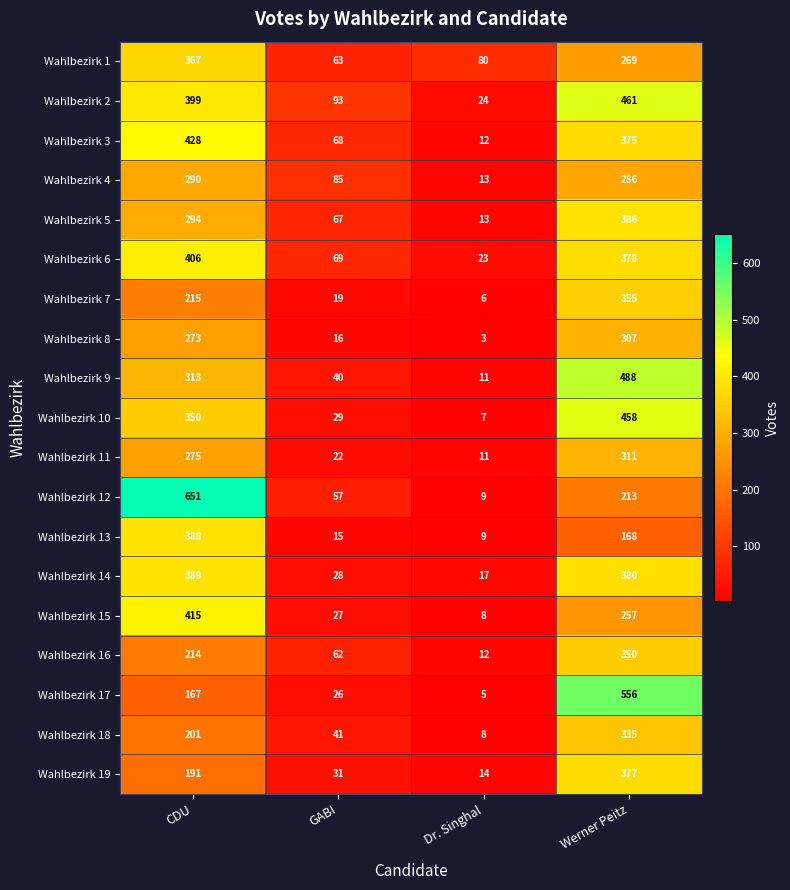

How many categories are shown in the chart?

4